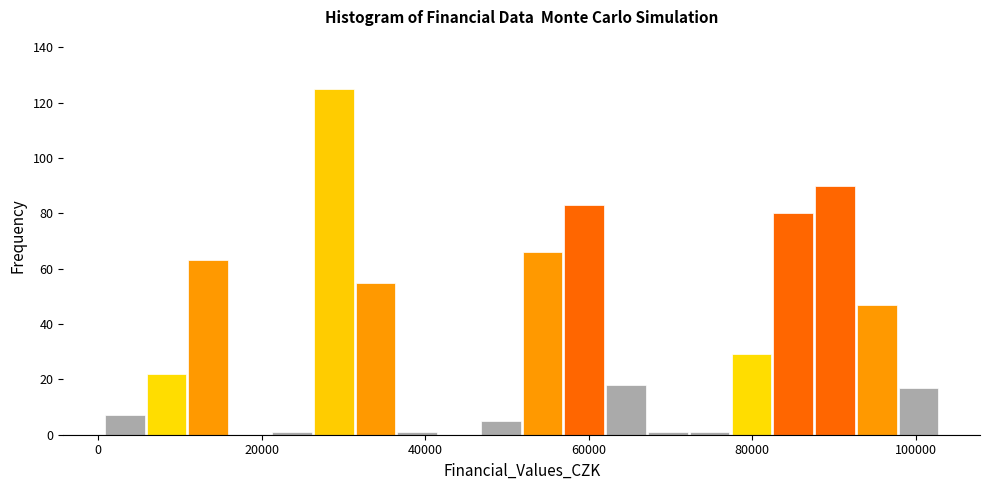

Read against the x-axis, roughly where is the centre of the tallest bar?

28000